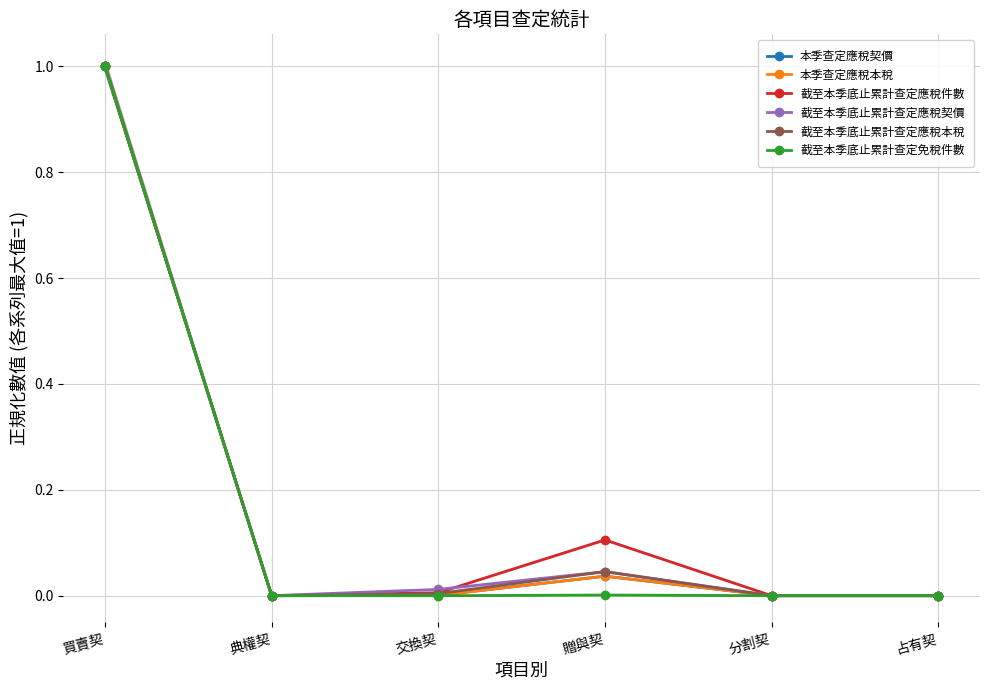

Is it true that 本季查定應稅契價 equals 0.4 at 買賣契?

False